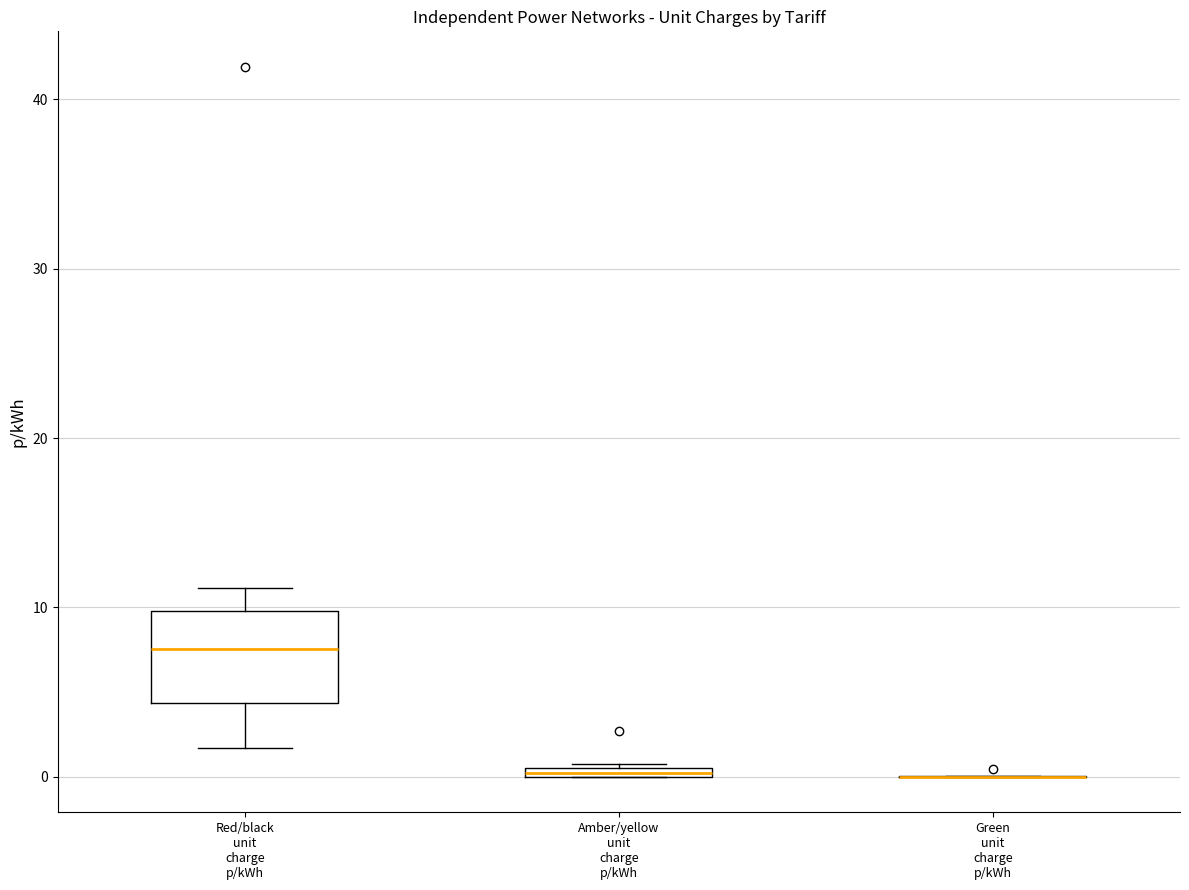

Comparing the boxes themselves (not the whiskers), which one is the tallest?

Red/black unit charge p/kWh